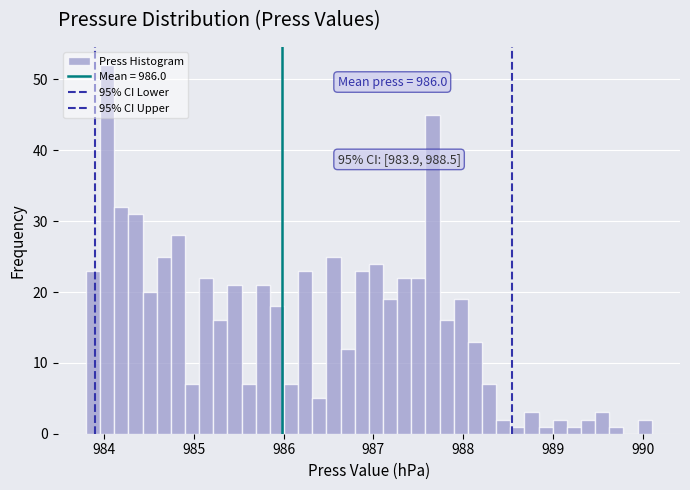

Read against the x-axis, roughly where is the centre of the tallest bar?

984.0